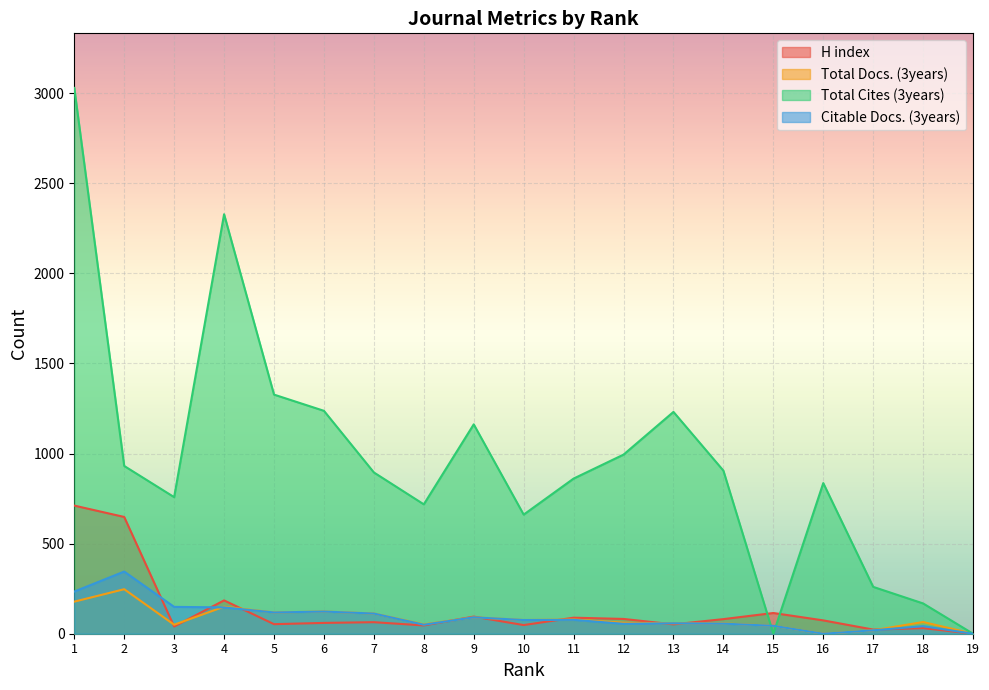

How many interior local valleys does the Total Docs. (3years) series have?

5